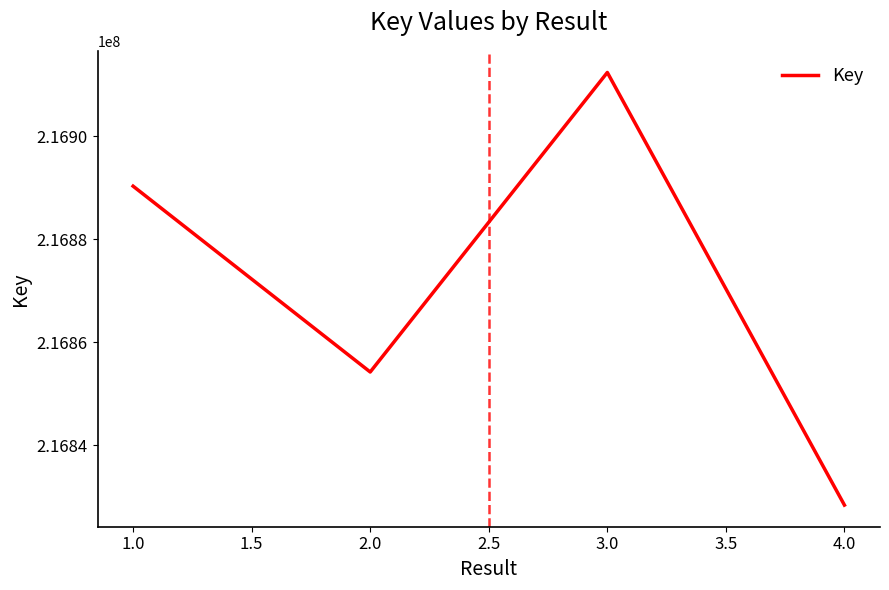

Reading right to left, extract all data points from this chart.

216828374	216912359	216854211	216890288